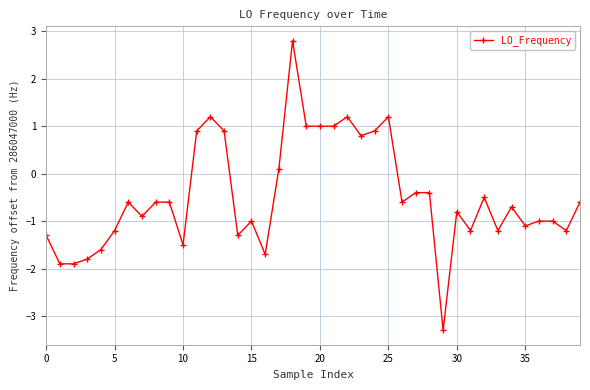

What is the sum of all values?

-18.9